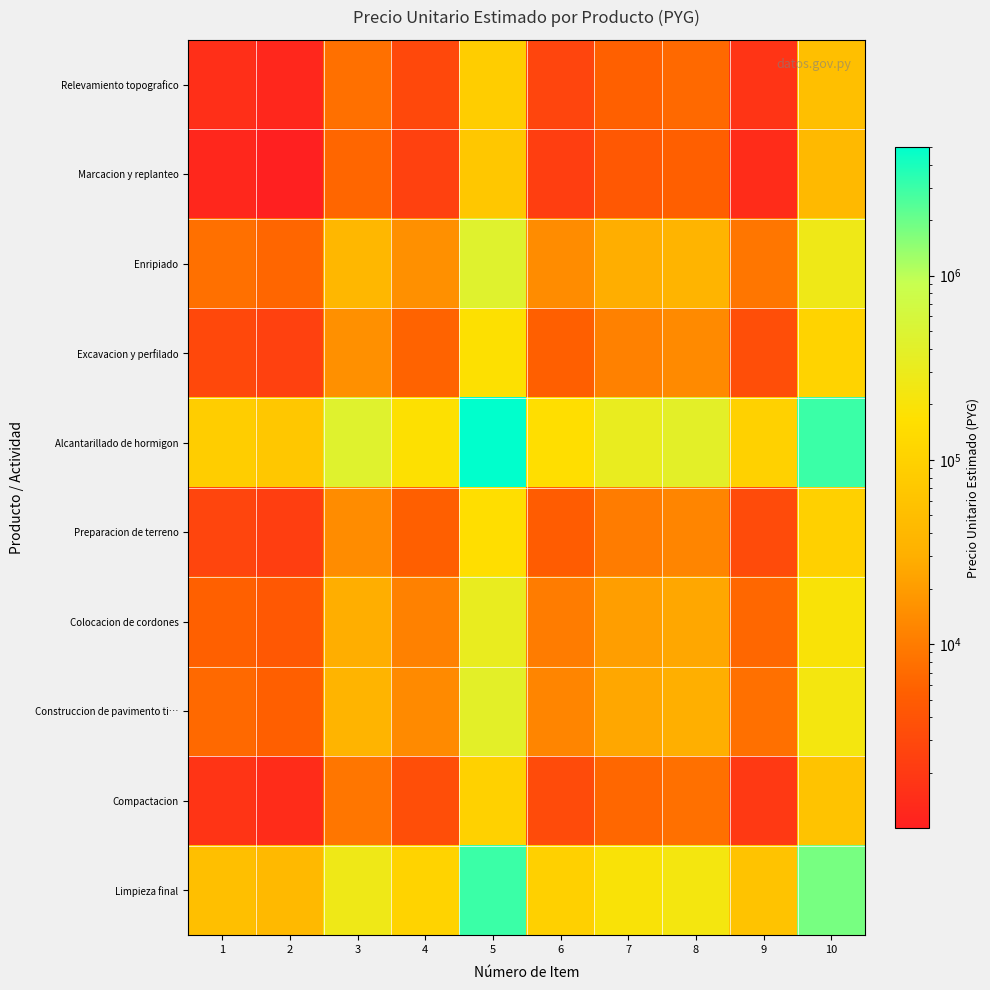

What is the total value across all series at 8?

755013.4